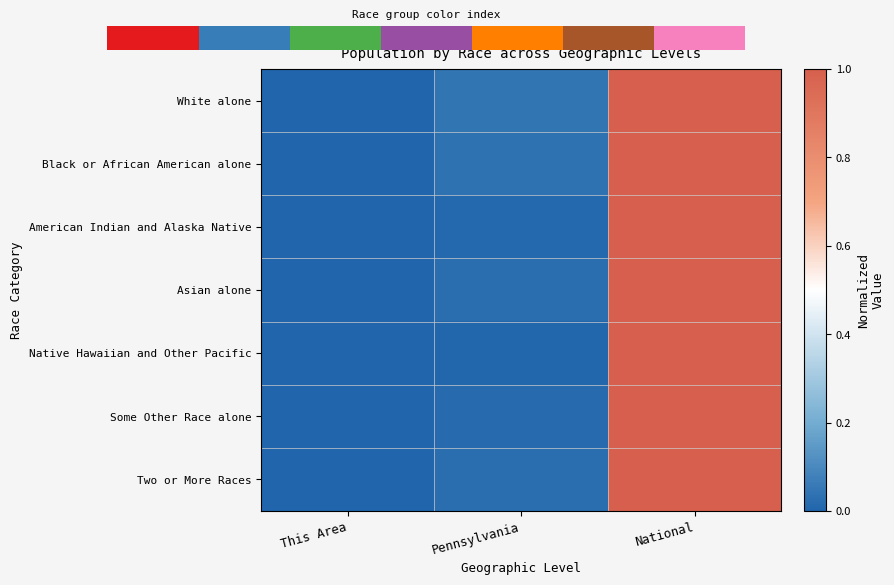

Is it true that White alone equals 0.0 at Pennsylvania?

False